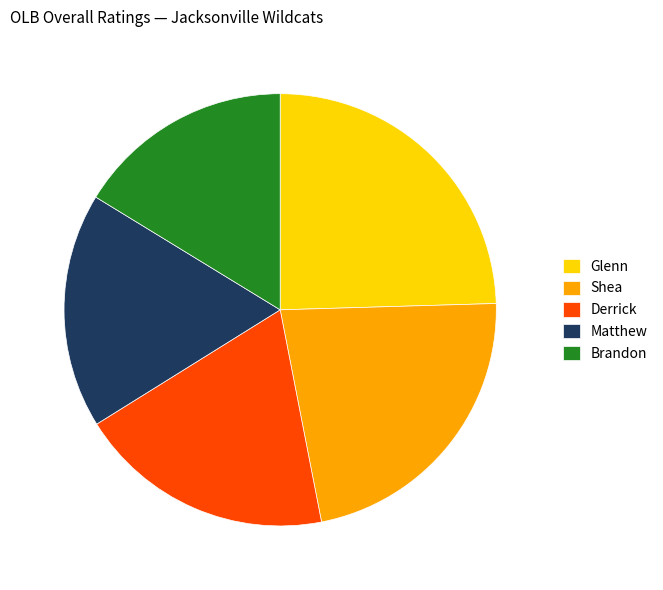

Rank the categories by value from highest to lowest.

Glenn, Shea, Derrick, Matthew, Brandon